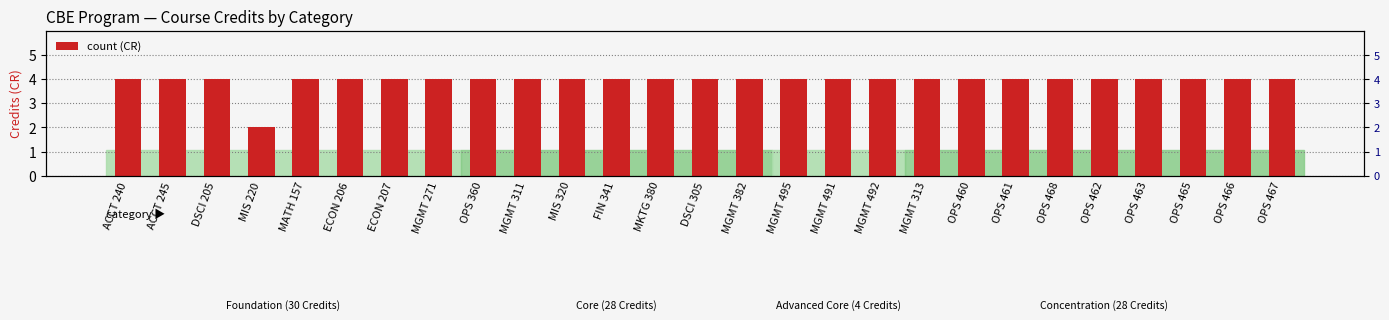

What is the value of the 24th bar from the left?

4